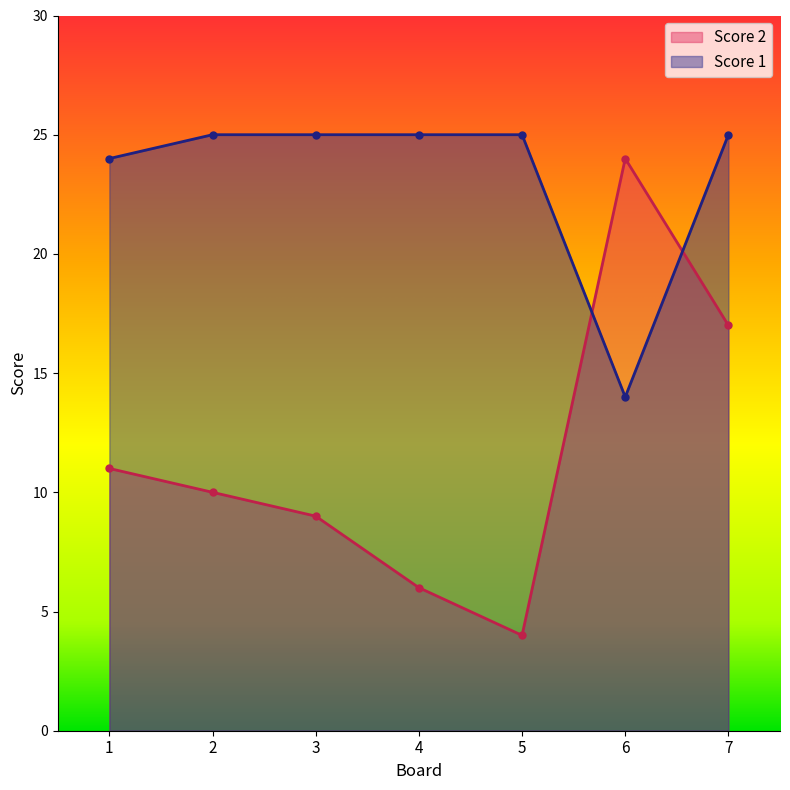

The Score 2 series shows 4 at 5. True or false?

True